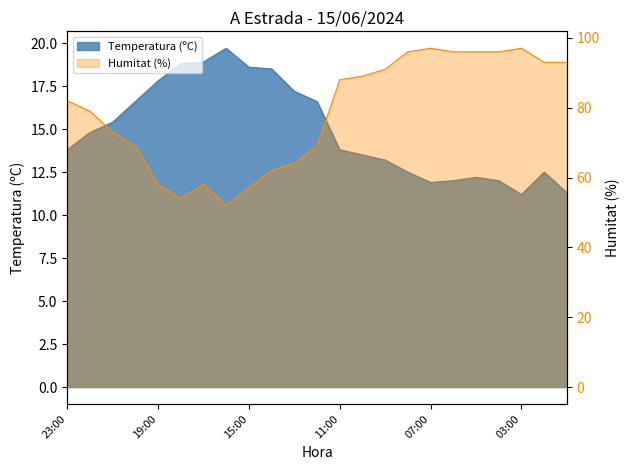

Does the chart have visible grid lines?

No